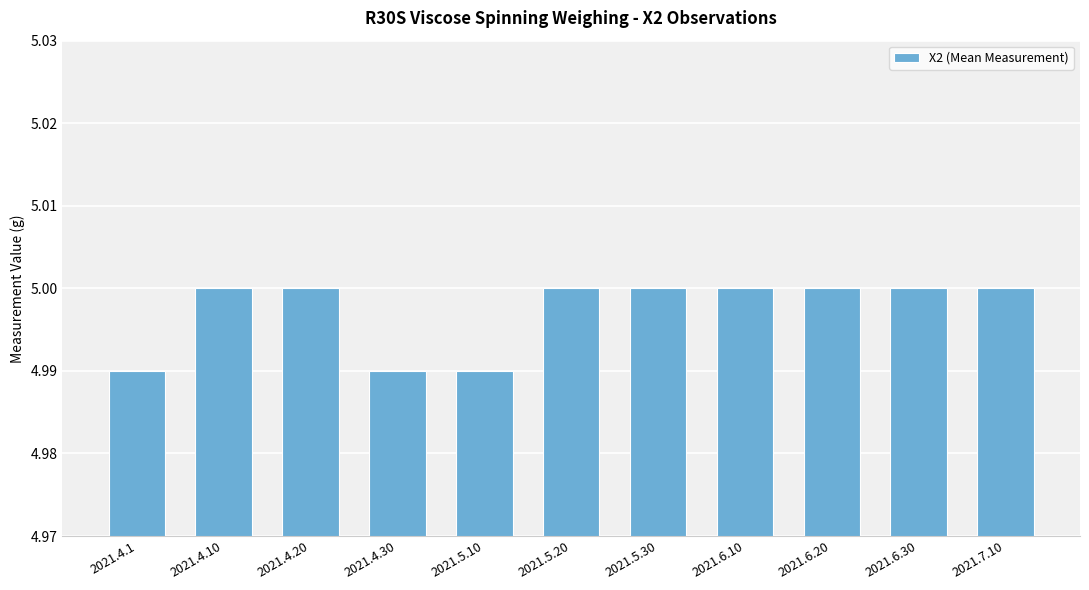

The value at 2021.7.10 is 2.9. True or false?

False